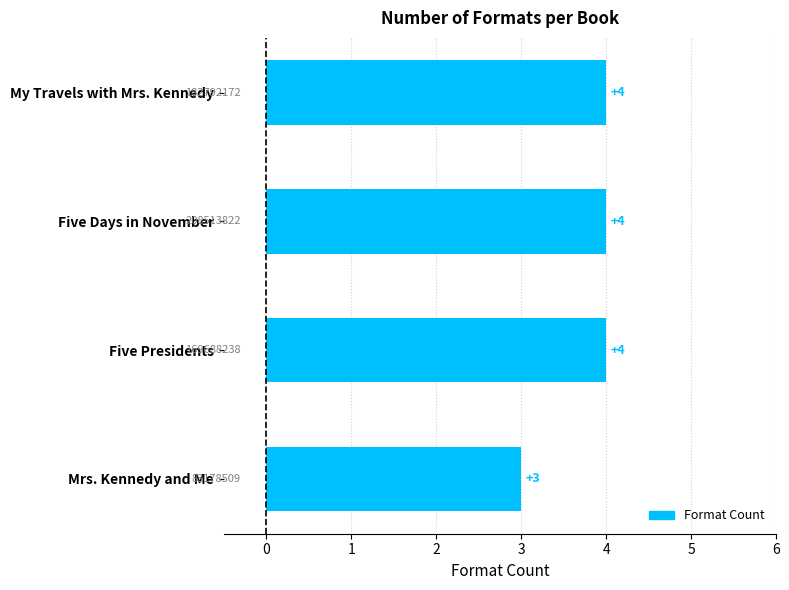

Which has a higher value, Five Presidents or Mrs. Kennedy and Me?

Five Presidents